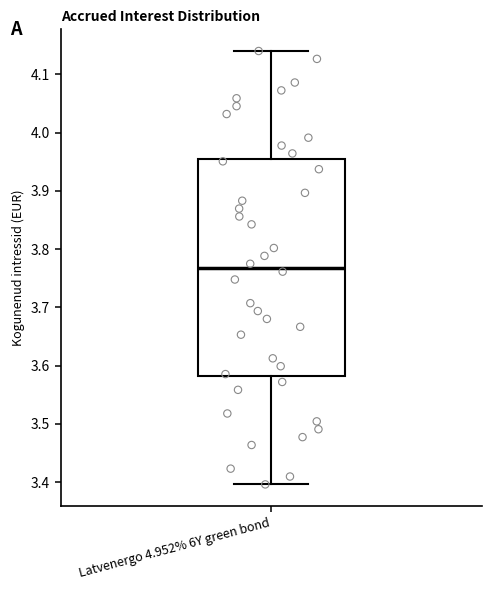

Read this box plot against the y-axis: the position of the median line, the range covered by the box, and the ends of both whiskers. The values are not printed on the chart, so give them approximately, as read against the axis.

median 3.77, box 3.58 to 3.95, whiskers 3.40 to 4.14